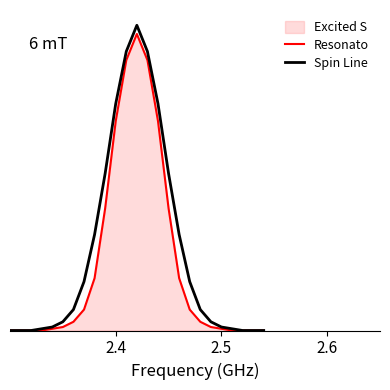

Does the chart have visible grid lines?

No